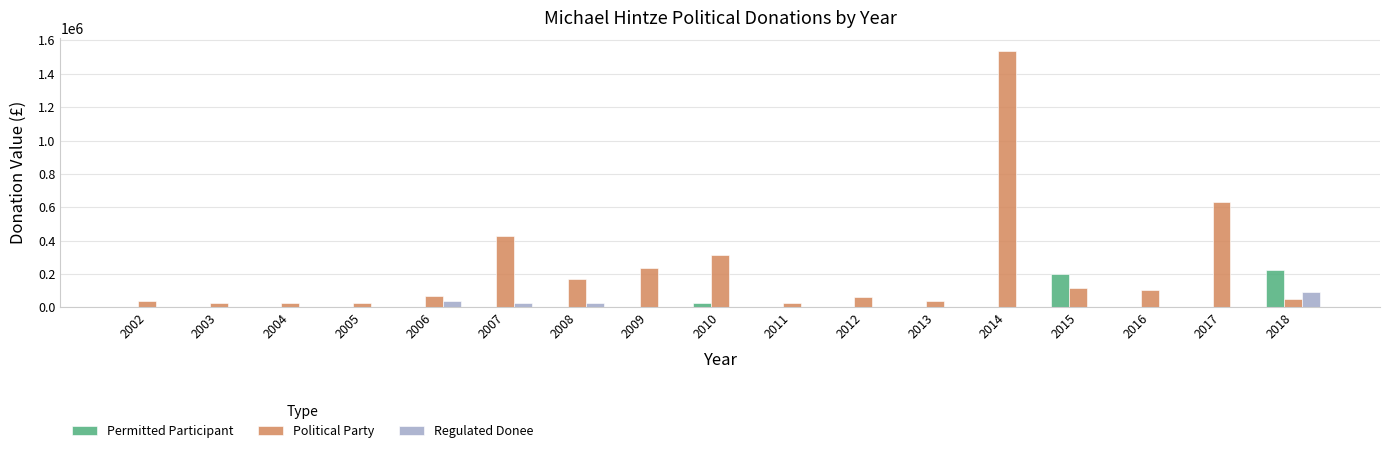

What is the highest value of the Political Party series?

1538500